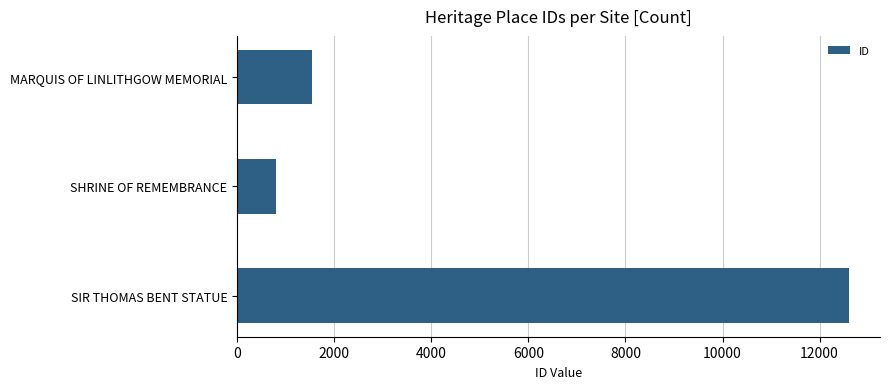

What is the change in value from SHRINE OF REMEMBRANCE to SIR THOMAS BENT STATUE?

+11808